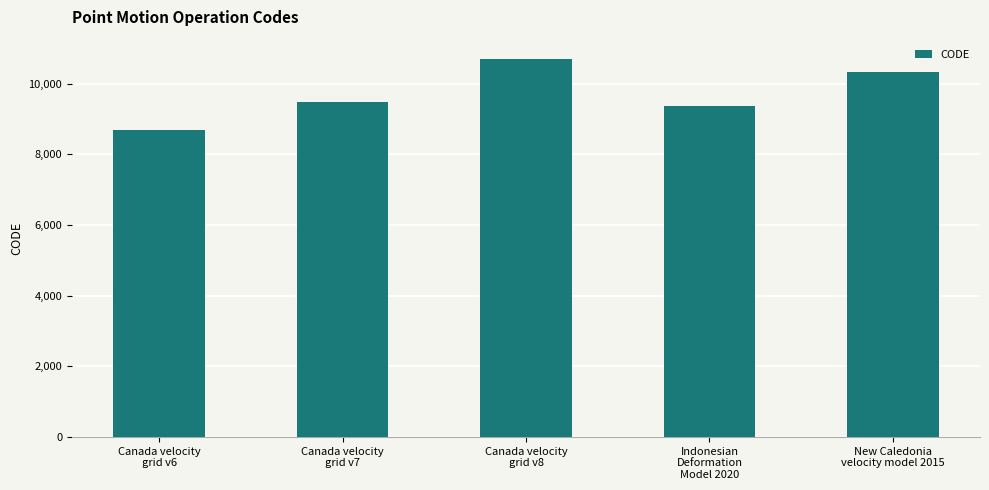

The chart shows a value of 14350 at Indonesian
Deformation
Model 2020. True or false?

False